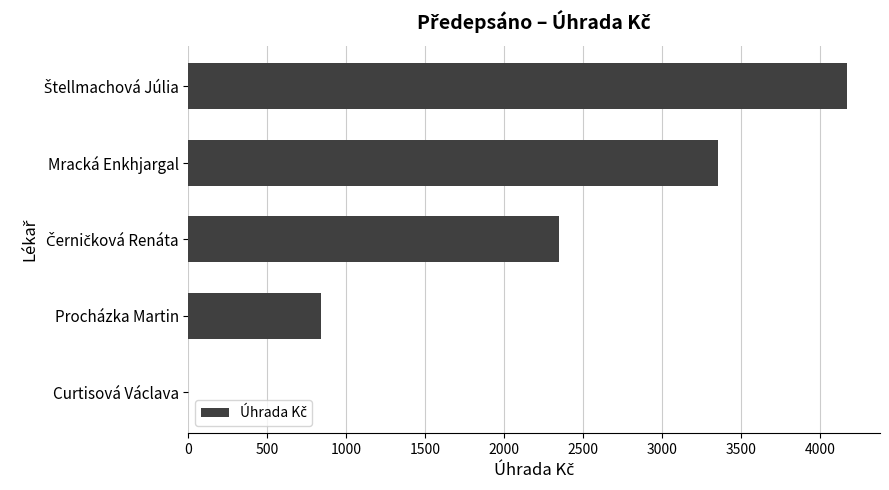

What is the sum of all values?

10718.0